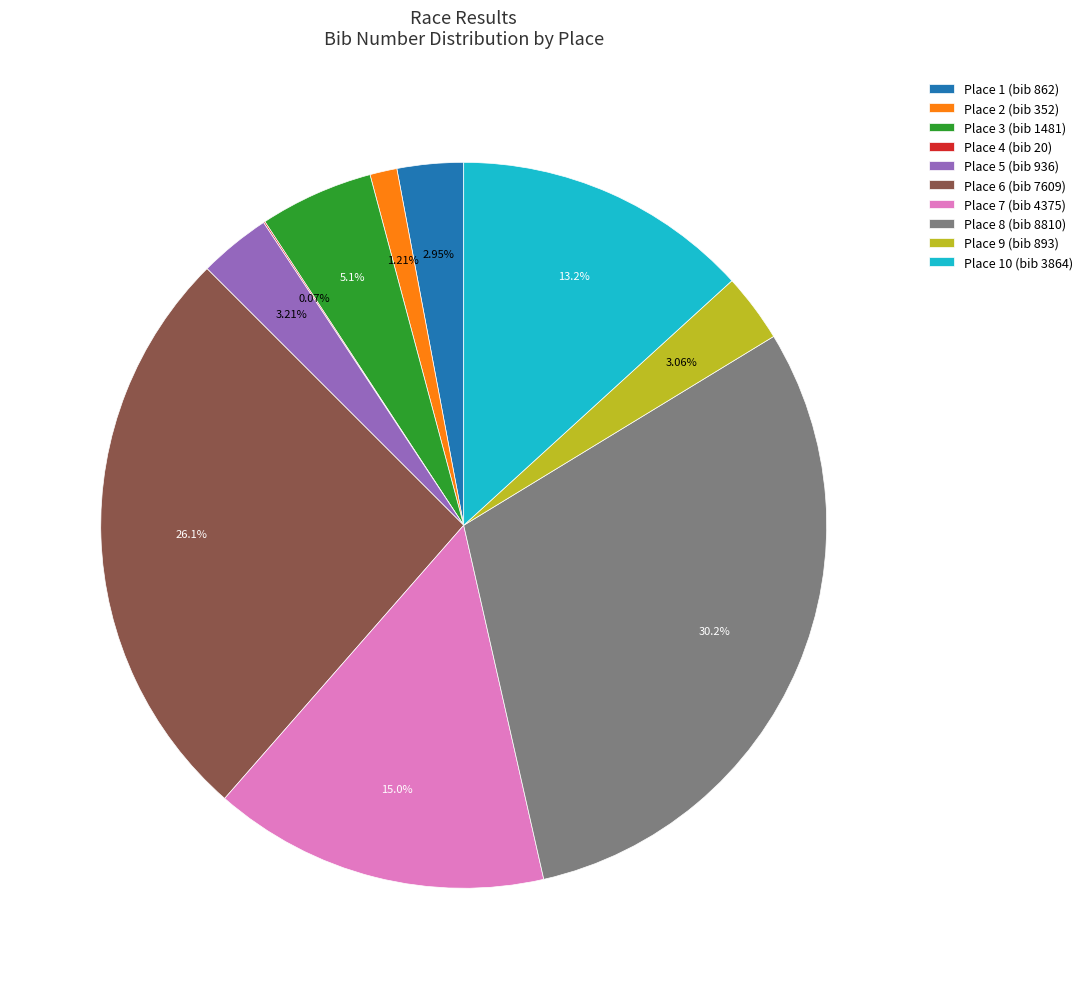

Do Place 1 (bib 862) and Place 7 (bib 4375) together represent more than half of the pie?

No